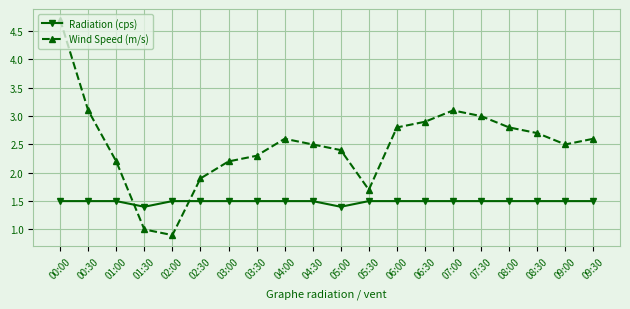

True or false: Wind Speed (m/s) has more than 1 interior local peaks.

True